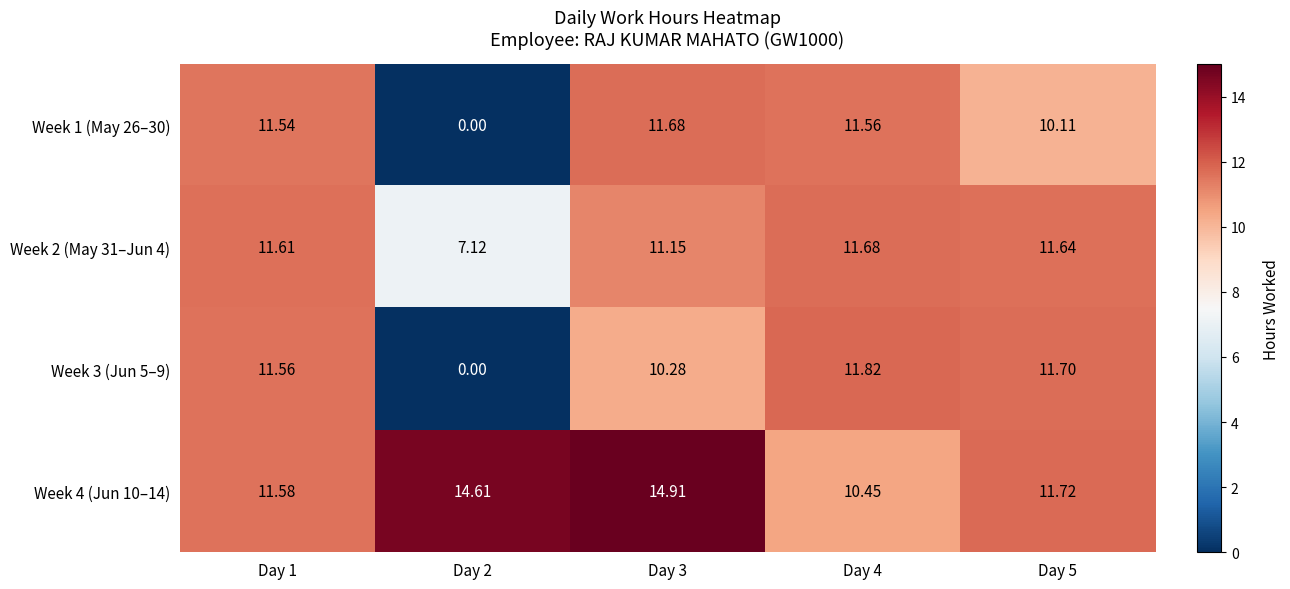

Is the value of Week 3 (Jun 5–9) at Day 2 greater than the value of Week 4 (Jun 10–14) at Day 1?

No